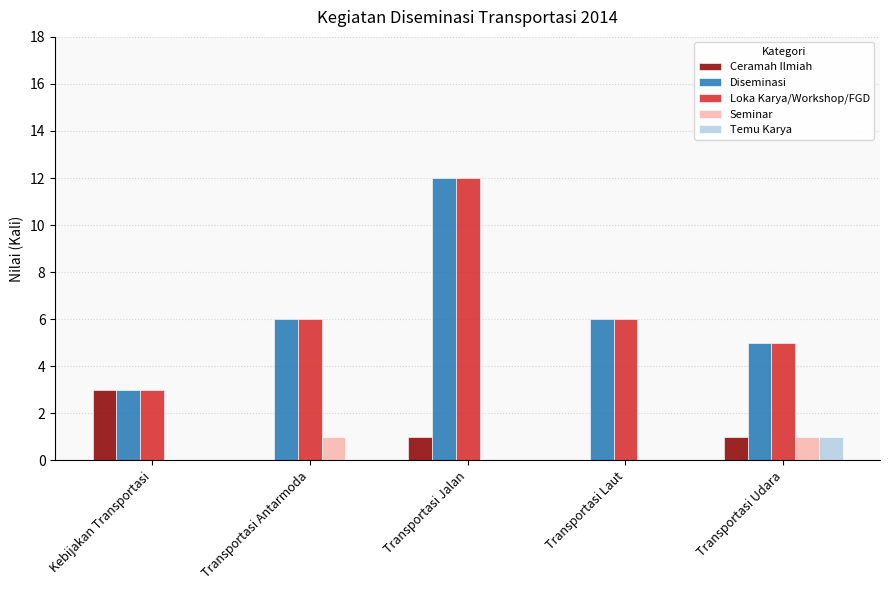

At which category does the chart reach its peak across all series?

Transportasi Jalan